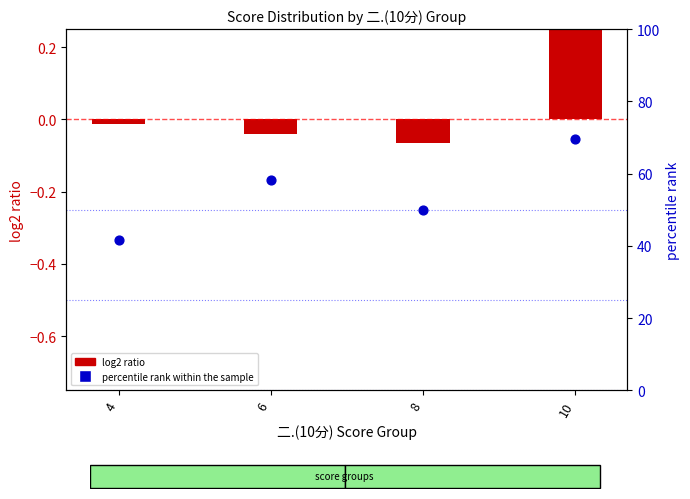

What is the change in value from 8 to 10?

+19.4